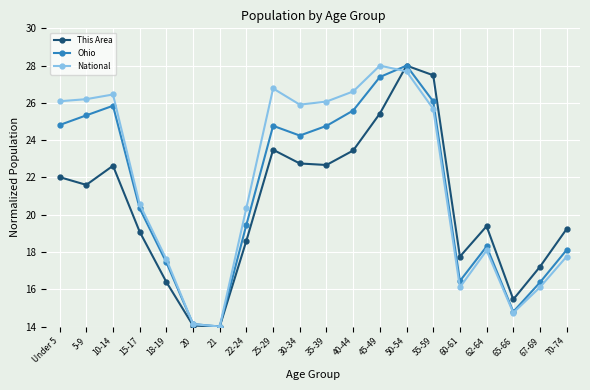

At which category is the sum across all series the highest?

50-54